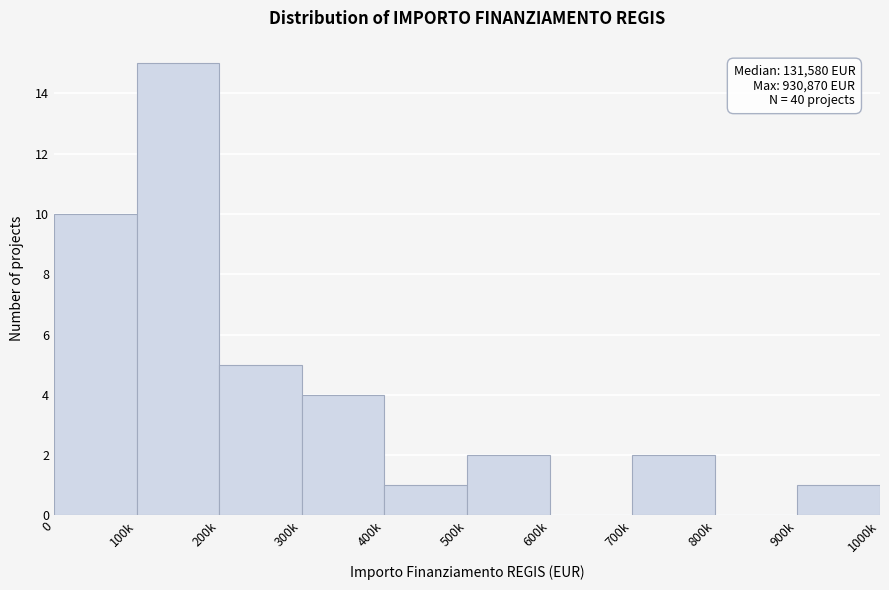

Reading left to right, extract all data points from this chart.

0=10	100k=15	200k=5	300k=4	400k=1	500k=2	600k=0	700k=2	800k=0	900k=1